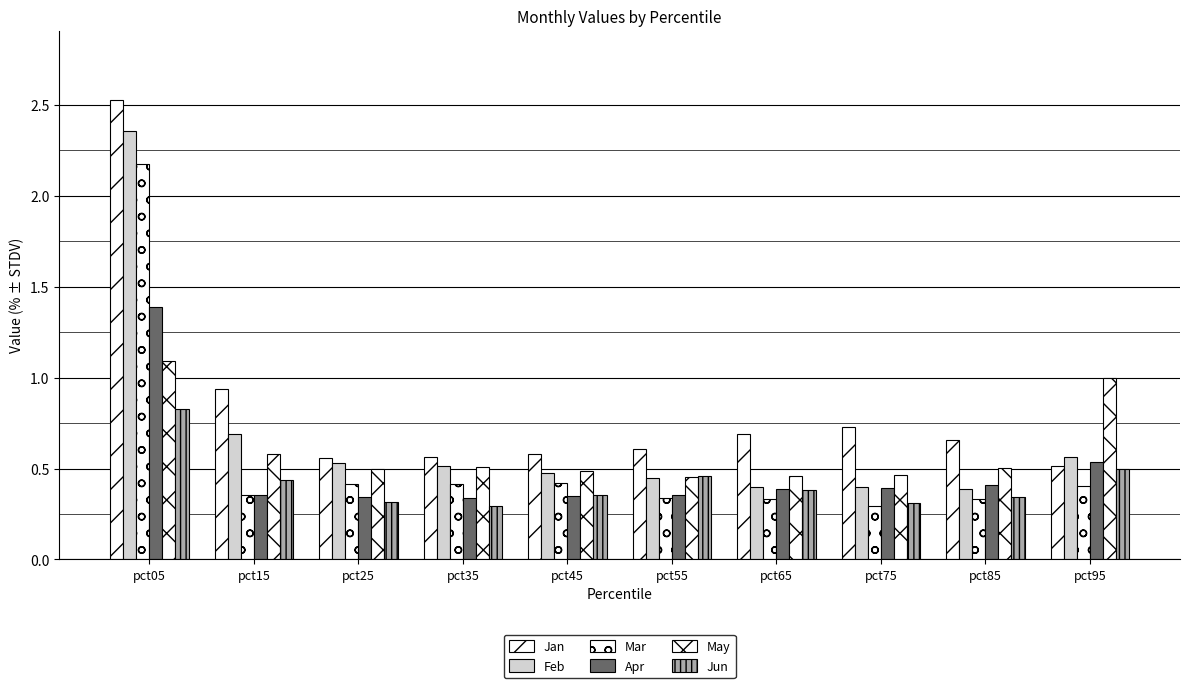

What is the minimum value shown in the chart?

0.3